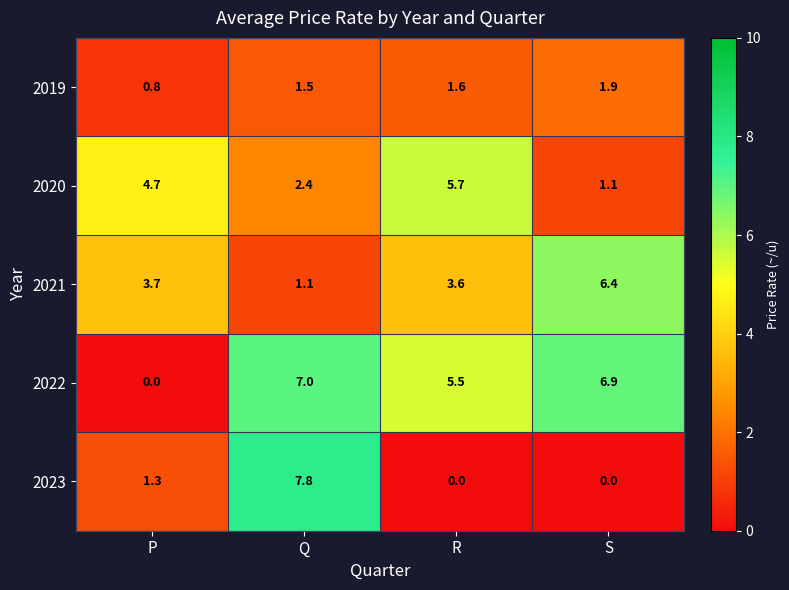

Where does the 2021 series first go above 3?

P